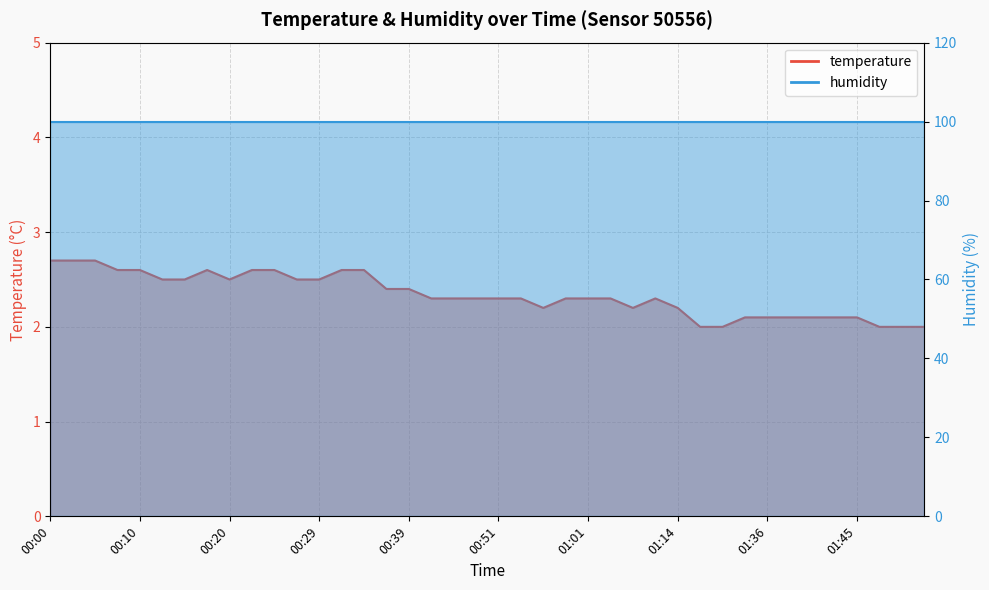

At which category does the chart reach its minimum across all series?

01:25